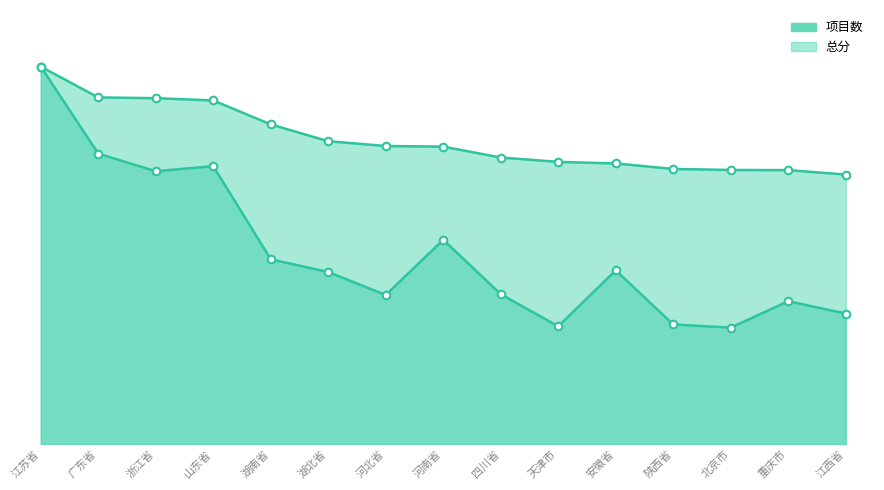

Which series reaches the maximum Y coordinate?

项目数